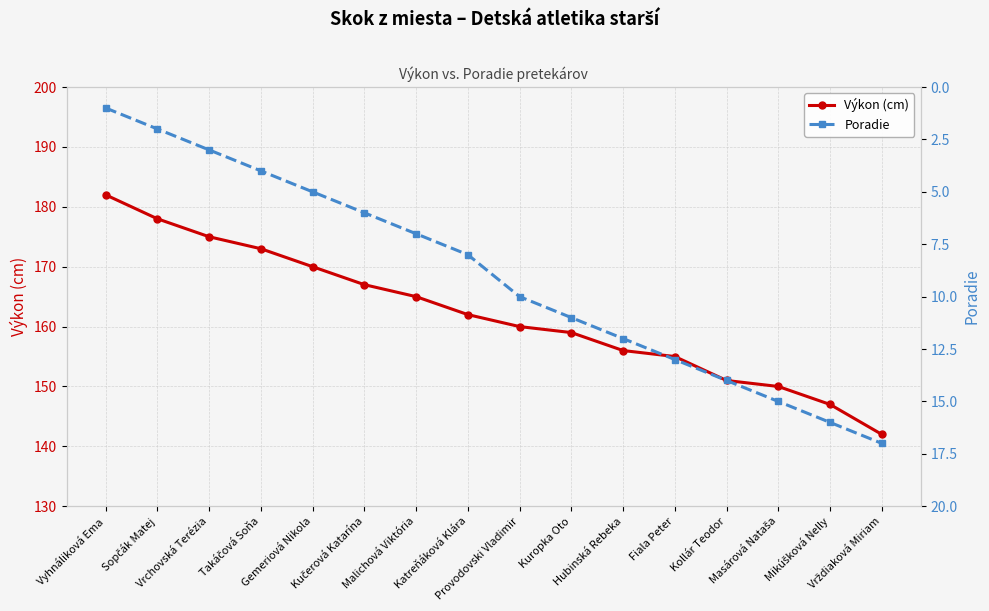

At how many categories does at least one series exceed 3?

16